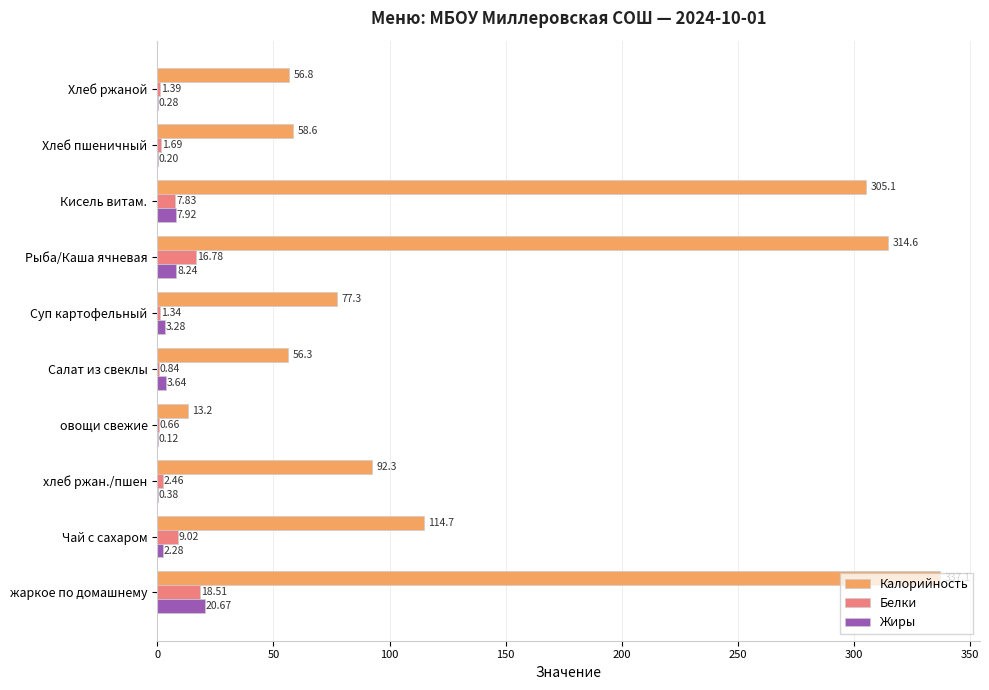

At which label is Жиры closest to 10?

Рыба/Каша ячневая